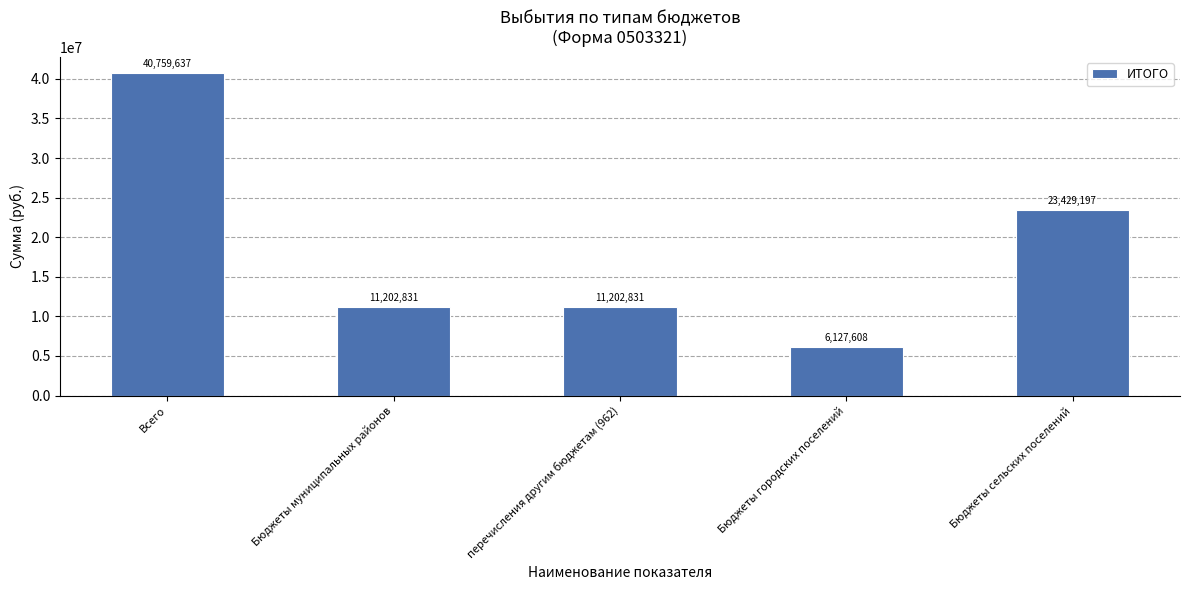

Are the bars horizontal?

No